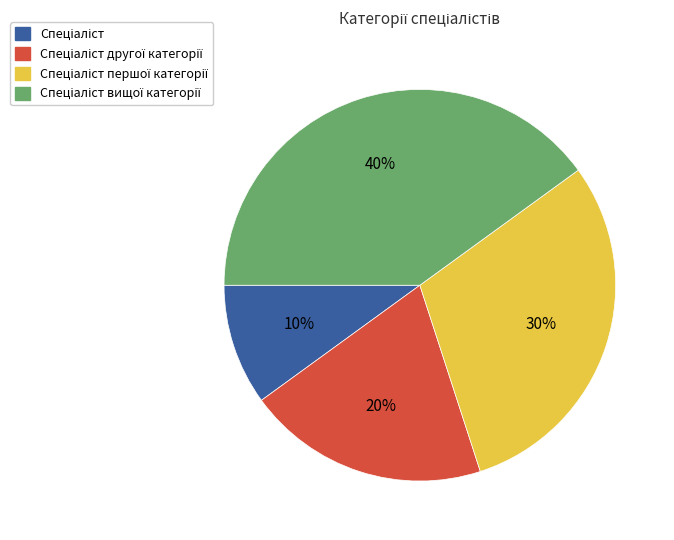

To the nearest percent, what is the difference between the largest and smallest slice percentages?

30%